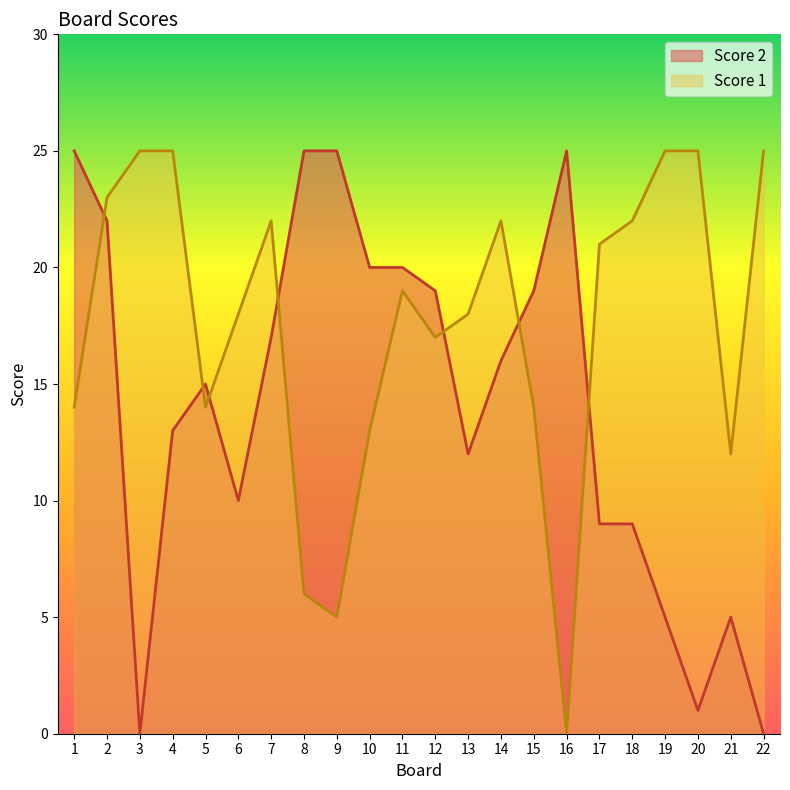

How many positive values does the Score 1 series have?

21